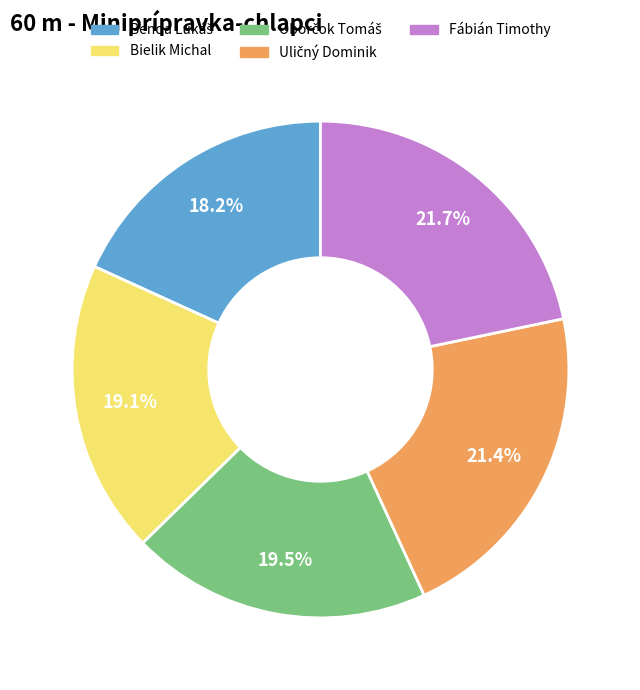

What is the ratio of the value at Fábián Timothy to the value at Bielik Michal?

1.1